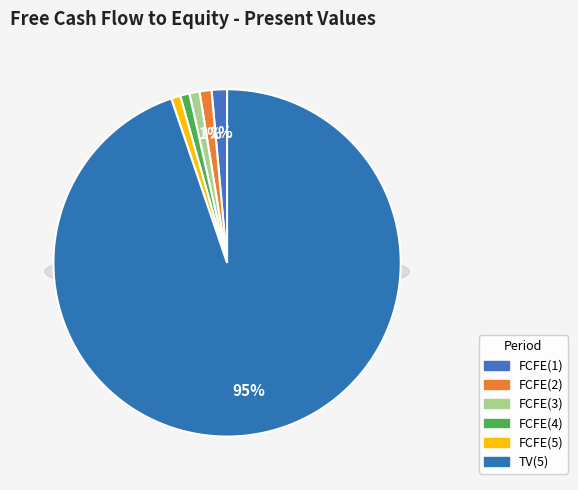

To the nearest percent, what percentage of the pie is FCFE(4)?

1%